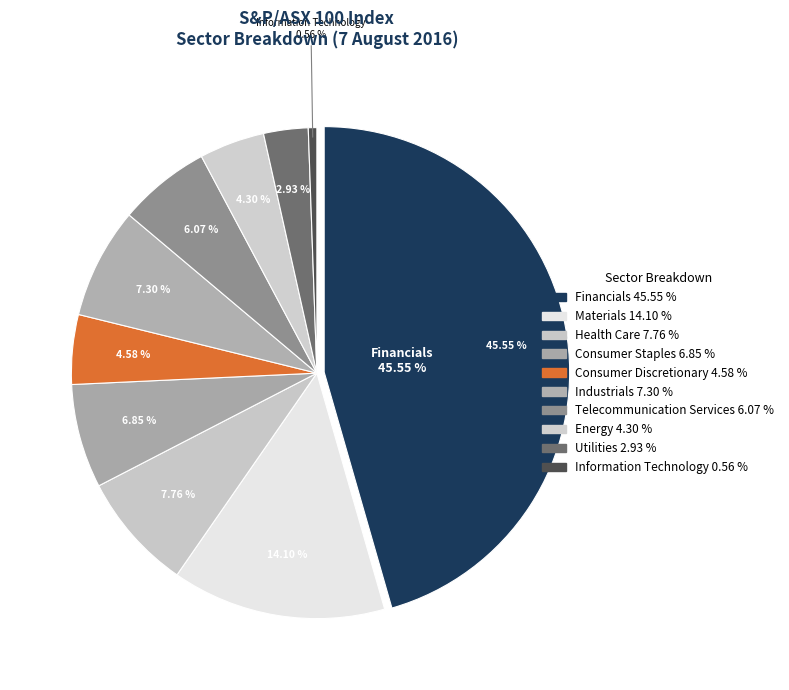

To the nearest percent, what is the average slice percentage?

10%